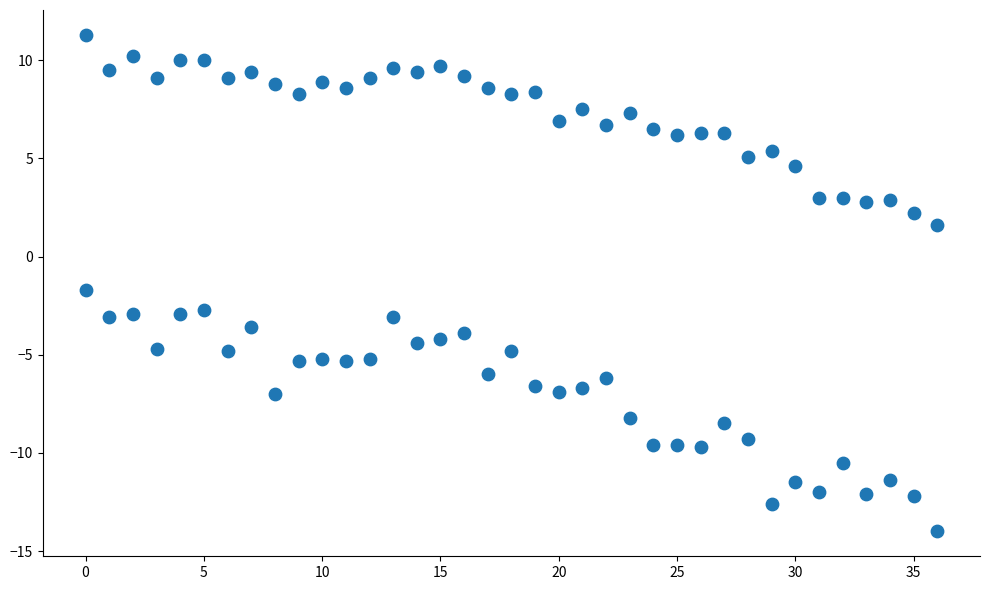

Count the number of points in this scatter plot.

74